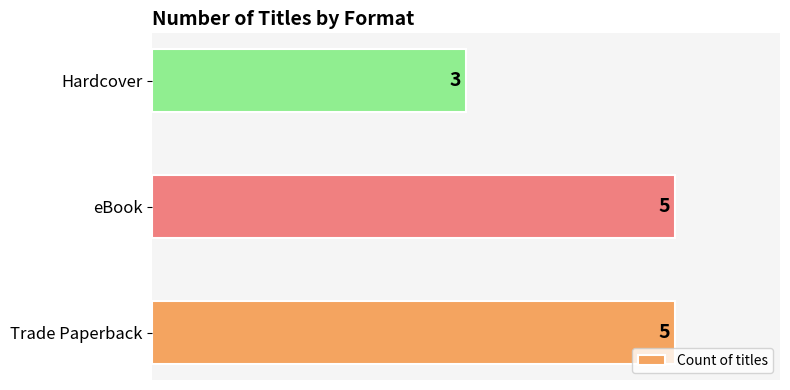

Reading bottom to top, transcribe all the data shown in this chart.

Trade Paperback=5	eBook=5	Hardcover=3